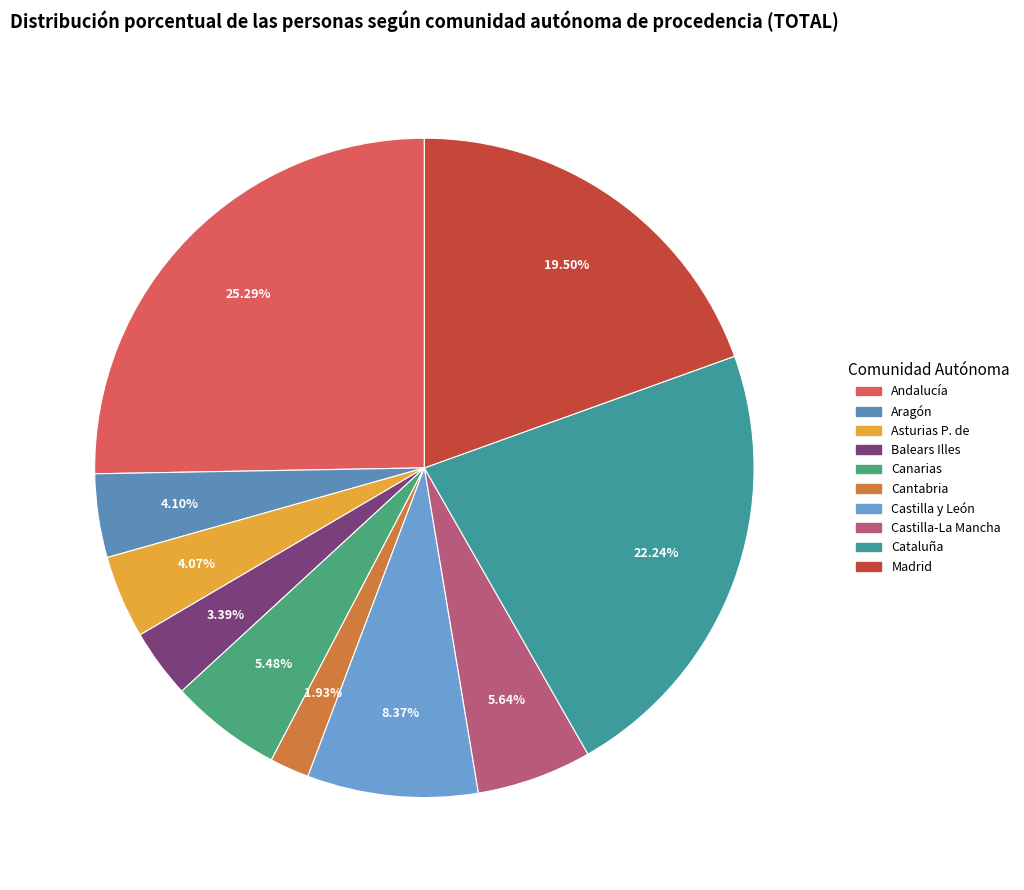

Combined, what portion of the pie is Balears Illes and Aragón?

7.5%